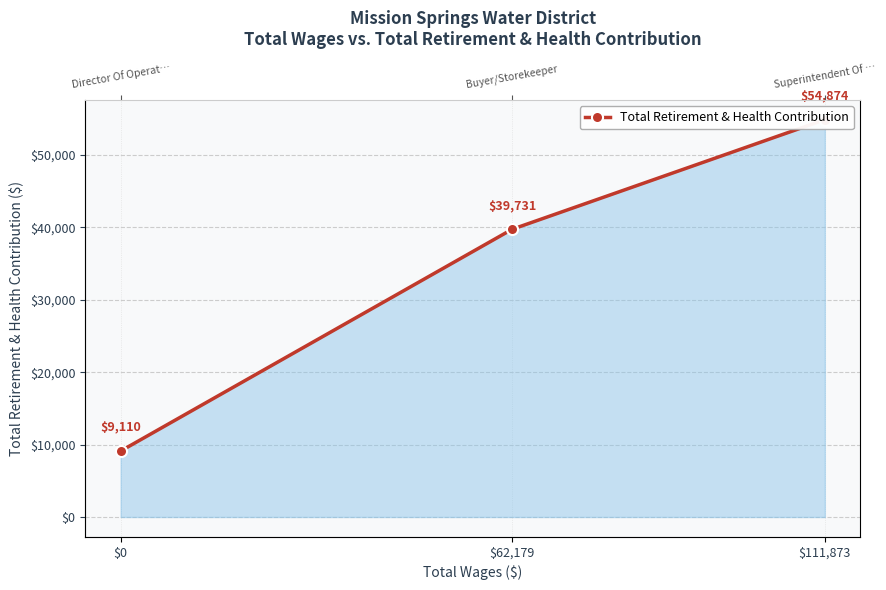

What is the value of the 2nd point from the left?

39731